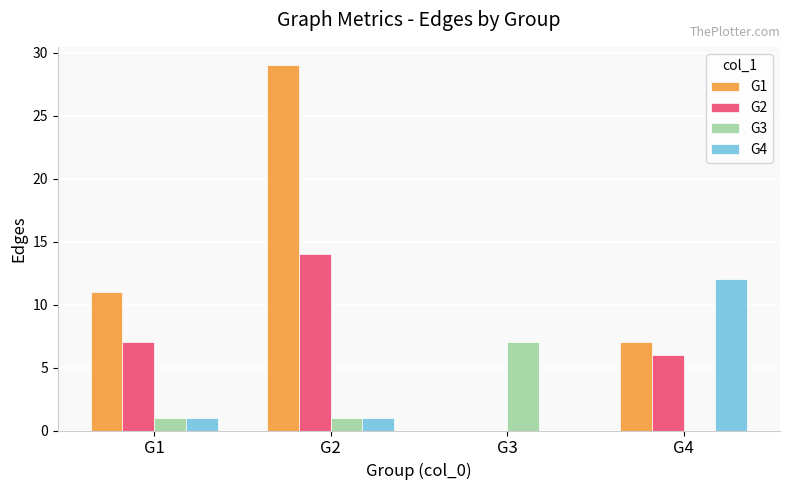

What is the sum of all G4 values?

14